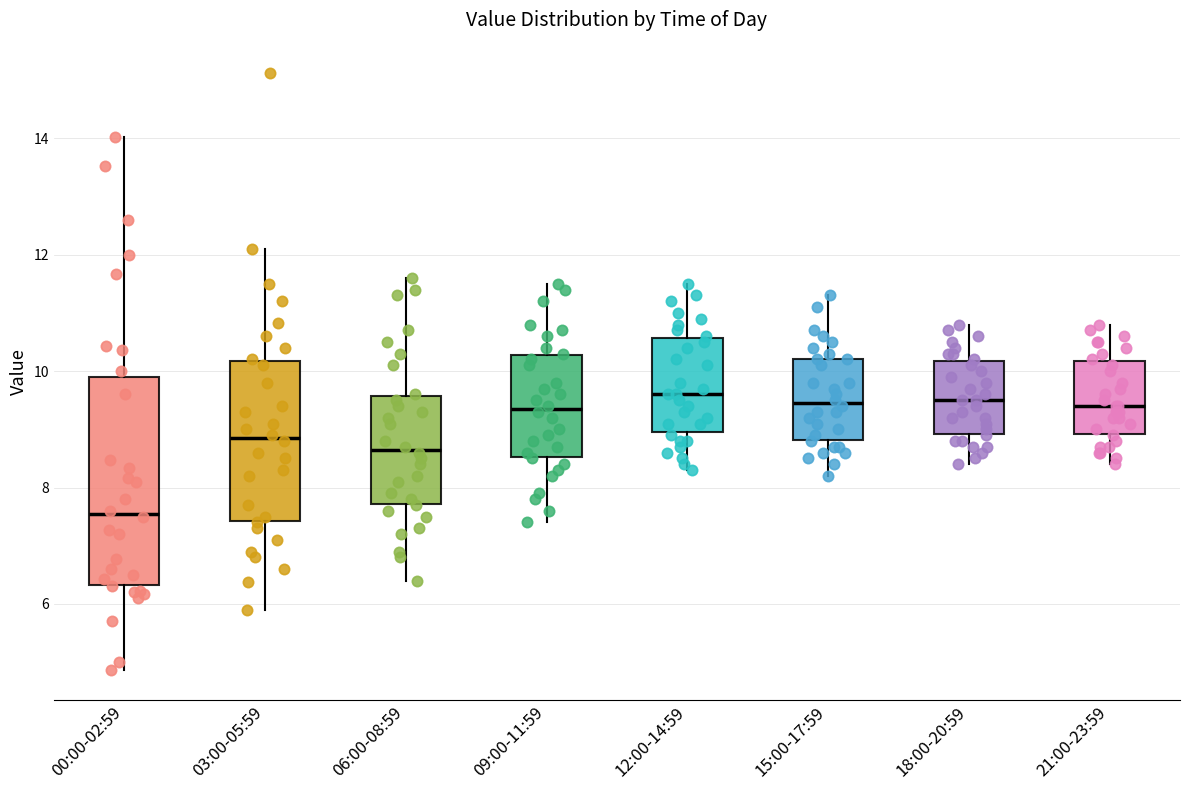

Where does the lower whisker of the box for 21:00-23:59 end on the y-axis? The values are not printed on the chart, so give them approximately, as read against the axis.

8.4